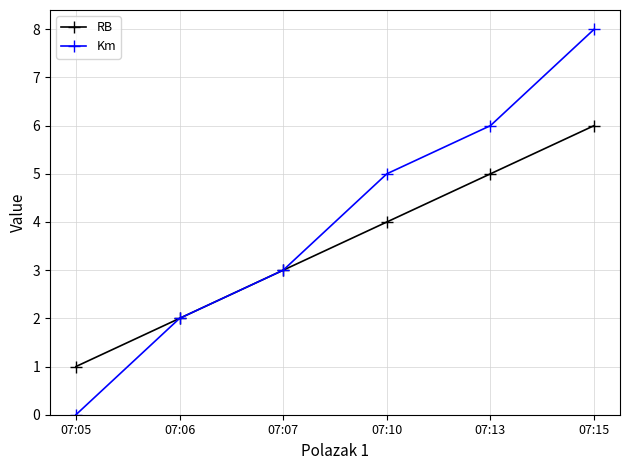

What are all the series names shown in the legend?

RB, Km